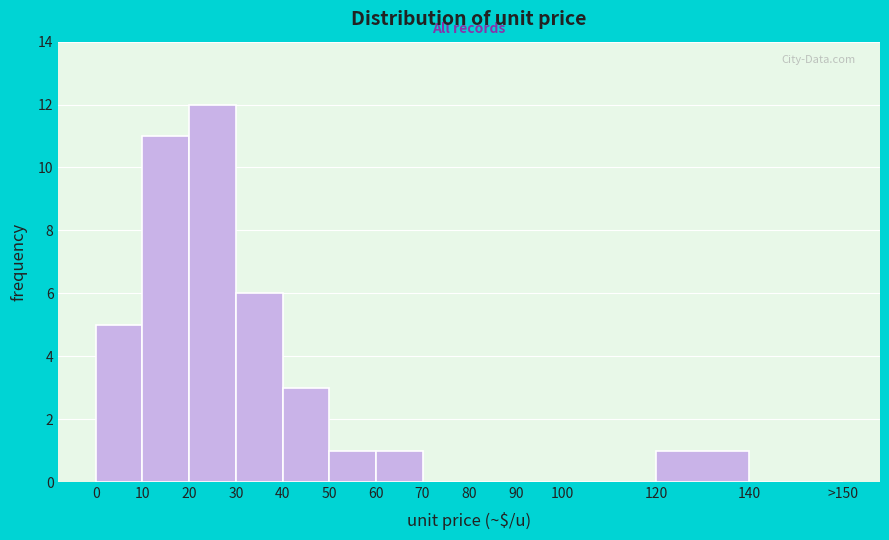

Reading left to right, transcribe all the data shown in this chart.

0=5	10=11	20=12	30=6	40=3	50=1	60=1	70=0	80=0	90=0	100=0	120=1	140=0